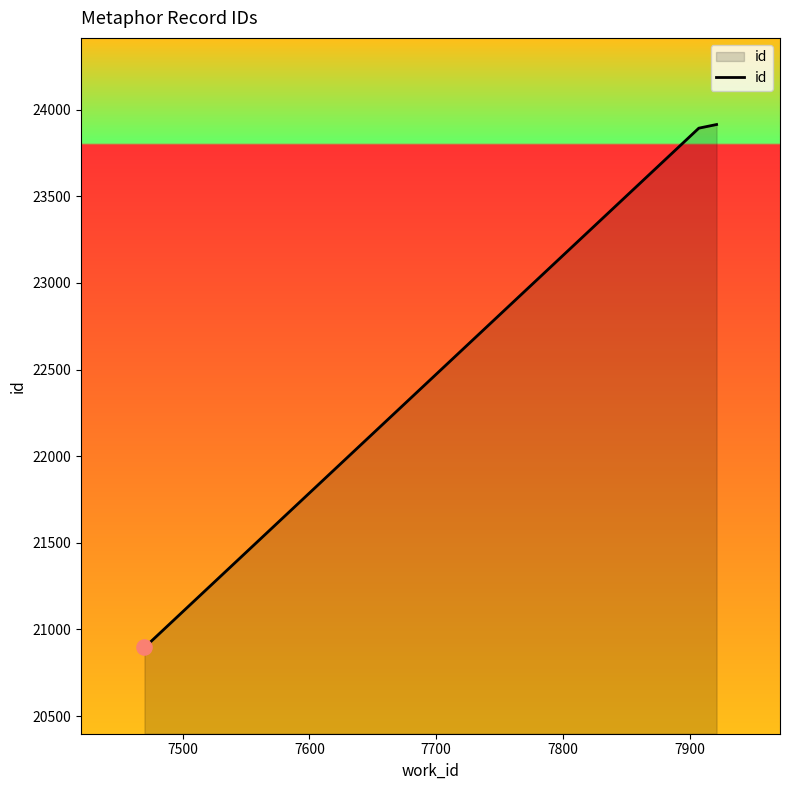

What is the change in value from 7500 to 7800?

+2994